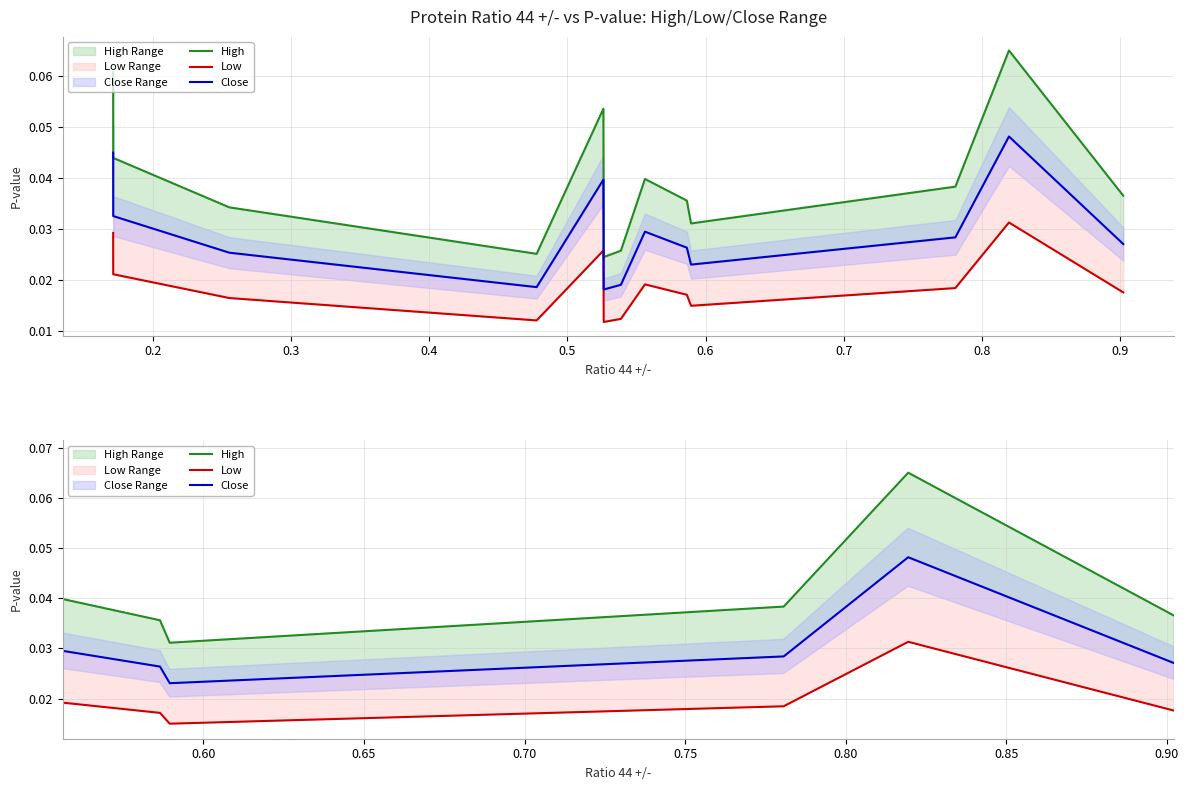

What position from the left is 0.2?

2